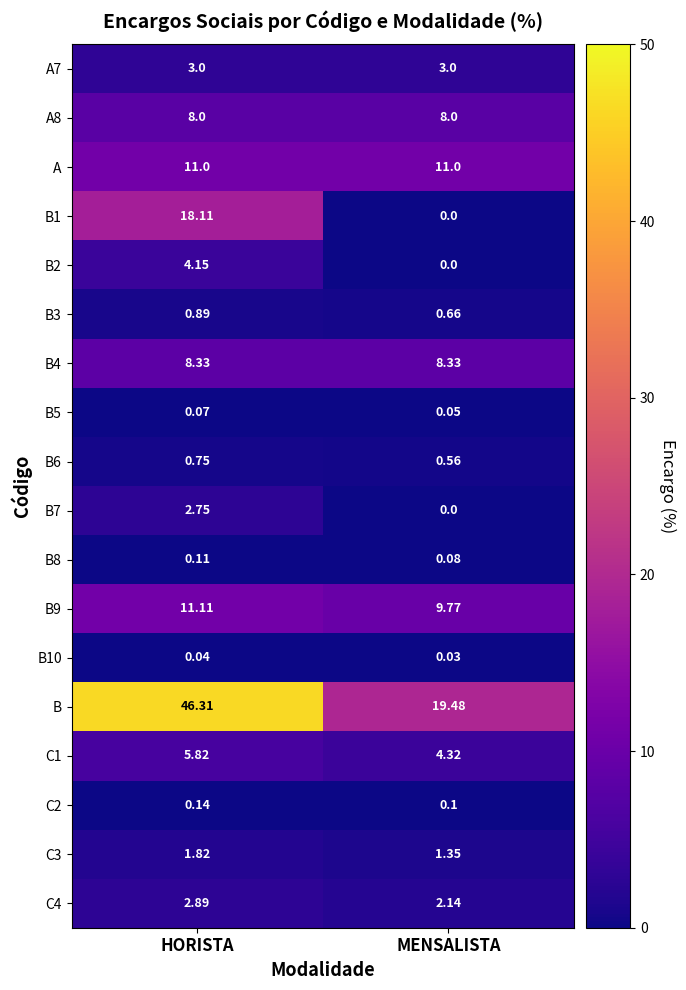

Which series changed the most between HORISTA and MENSALISTA?

B